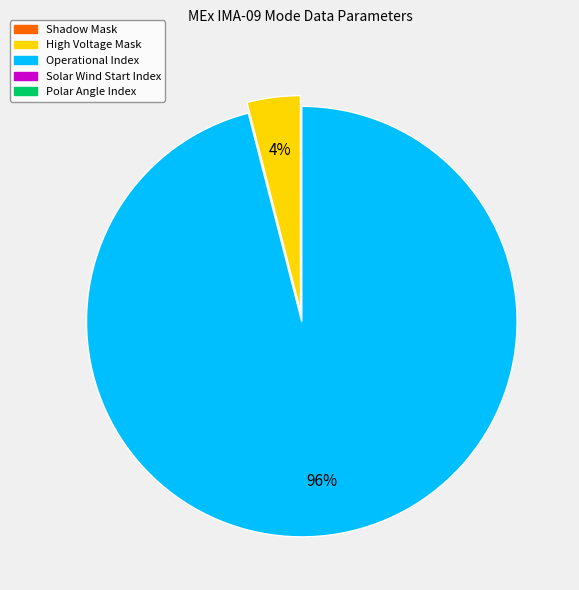

How many segments does this pie chart have?

2